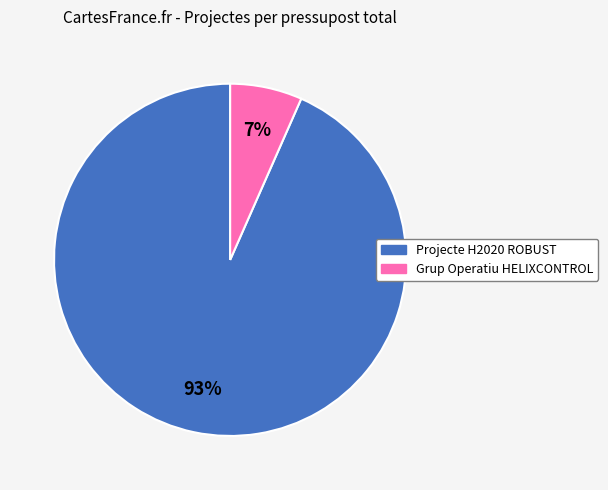

Count the number of slices in the pie.

2